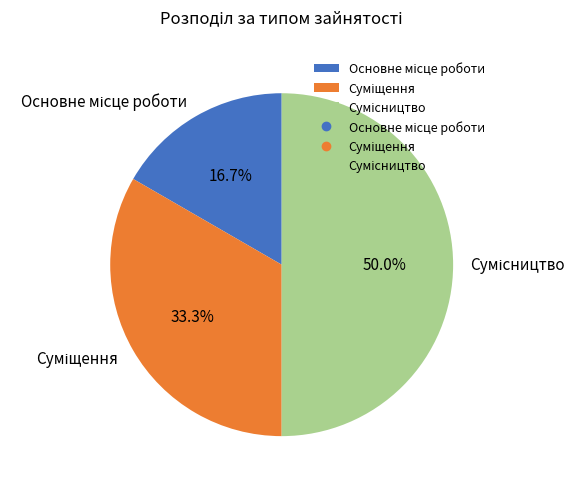

To the nearest percent, what portion does Суміщення represent?

33%